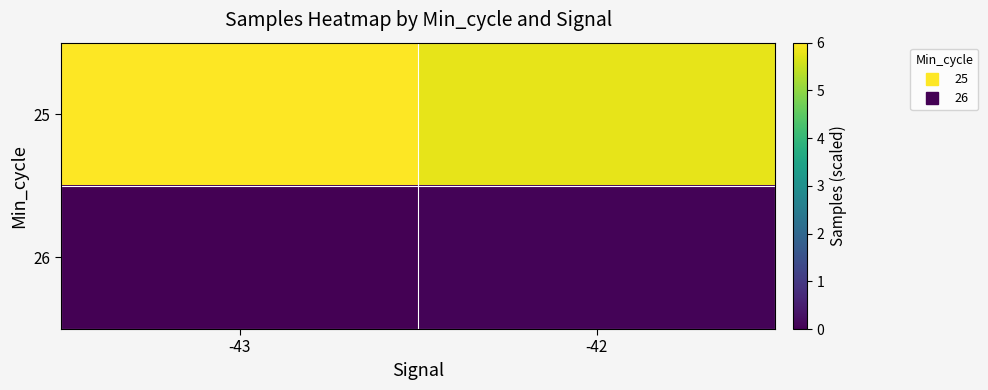

Count the number of data series in this chart.

2